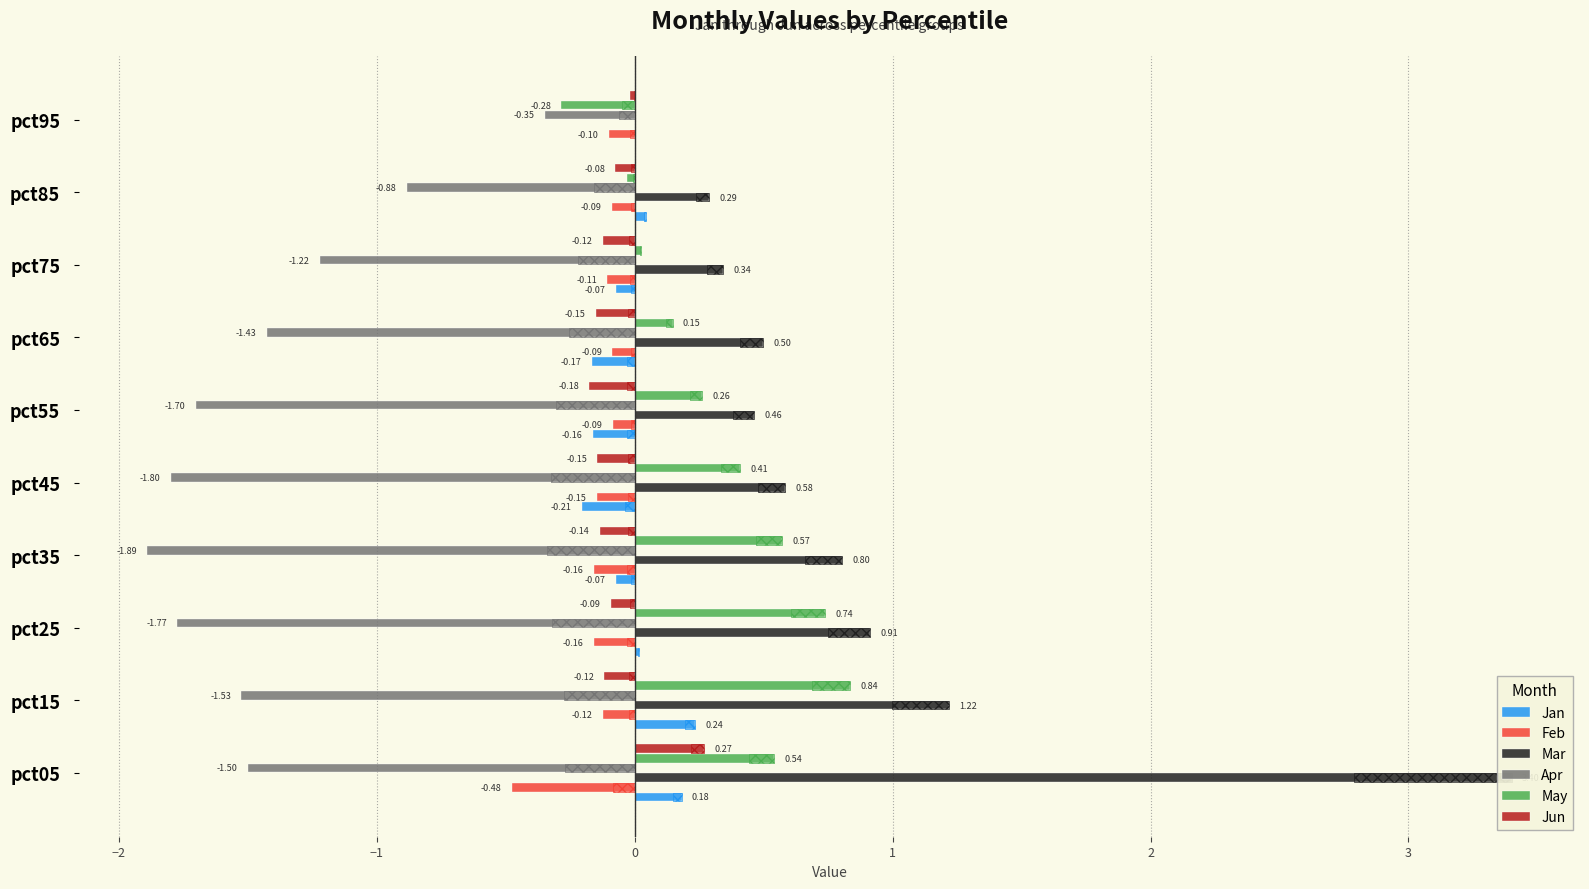

What are all the series names shown in the legend?

Jan, Feb, Mar, Apr, May, Jun